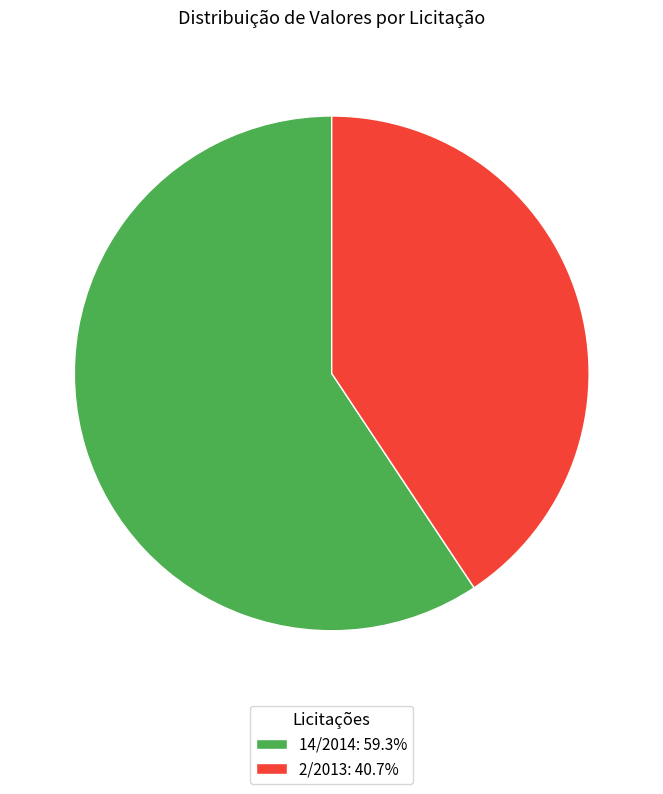

Which category has the smallest portion of the pie?

2/2013